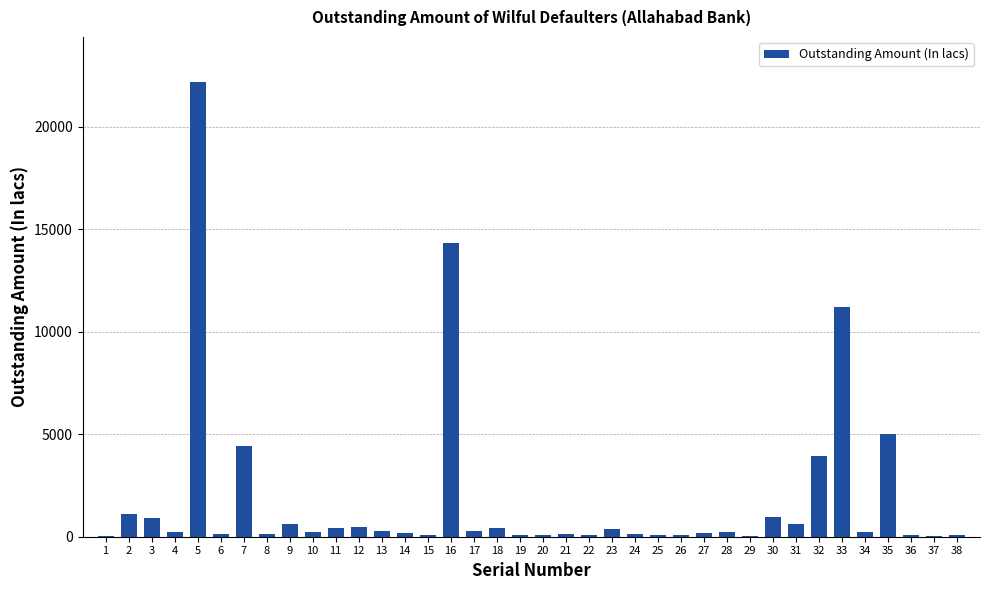

Approximately how many times larger is the value at 7 compared to 32?

1.1